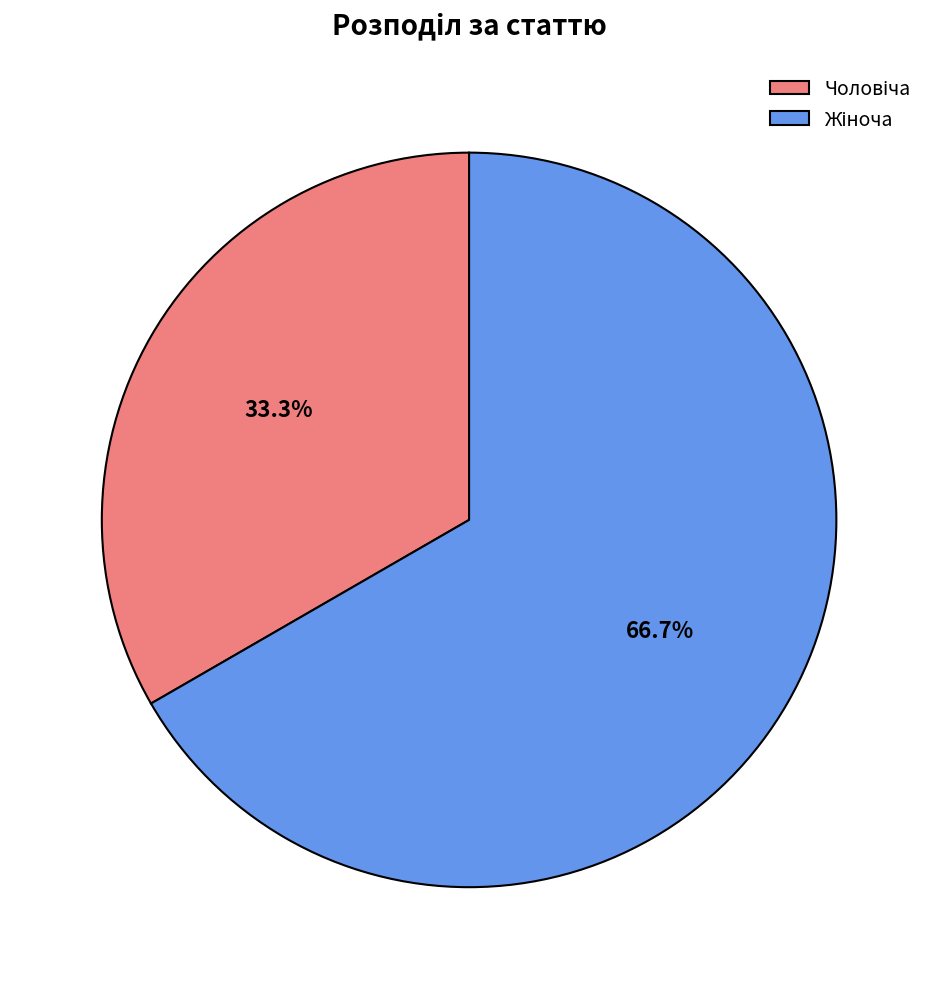

Is there any slice that represents more than half of the pie?

Yes